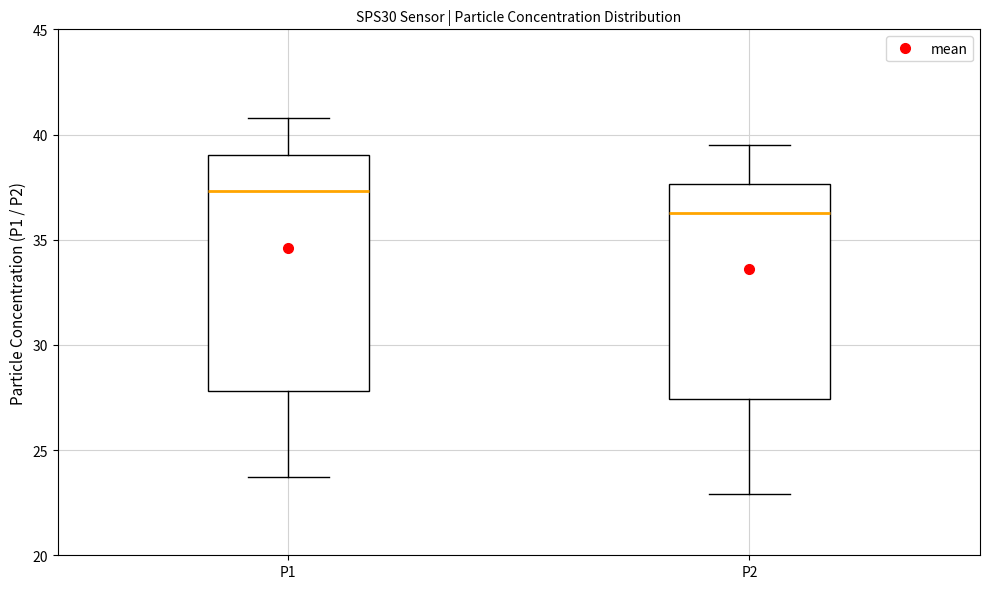

Reading left to right, transcribe this box plot: for each box, give where its median line is, the range the box spans, and where its two whiskers end, as read against the y-axis. The values are not printed on the chart, so give them approximately, as read against the axis.

P1: median 37.5, box 28.0 to 39.0, whiskers 23.5 to 41.0
P2: median 36.5, box 27.5 to 37.5, whiskers 23.0 to 39.5